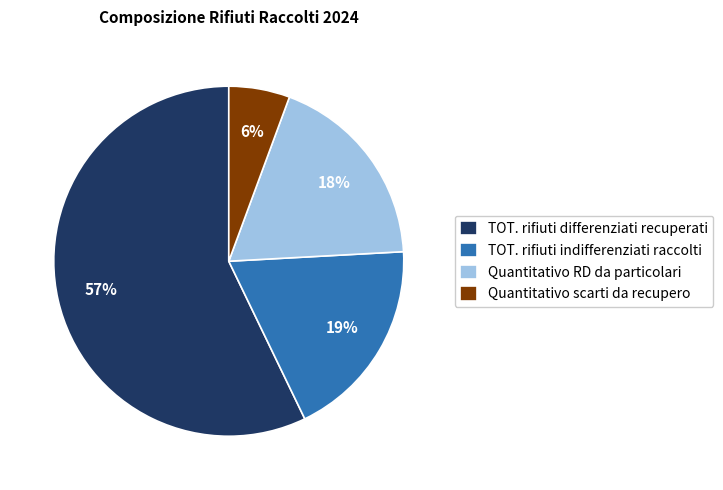

Does any single category account for the majority?

Yes